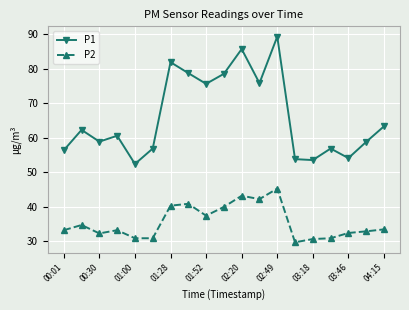

What is the smallest value displayed?

29.7